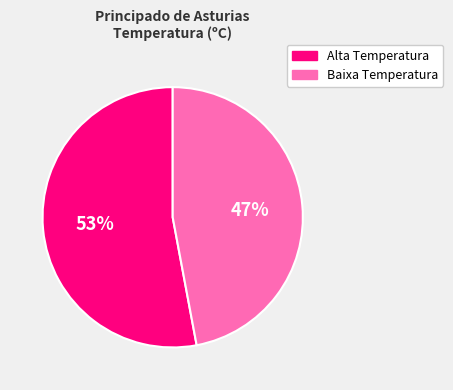

Is it true that Alta Temperatura is 53% of the pie?

True